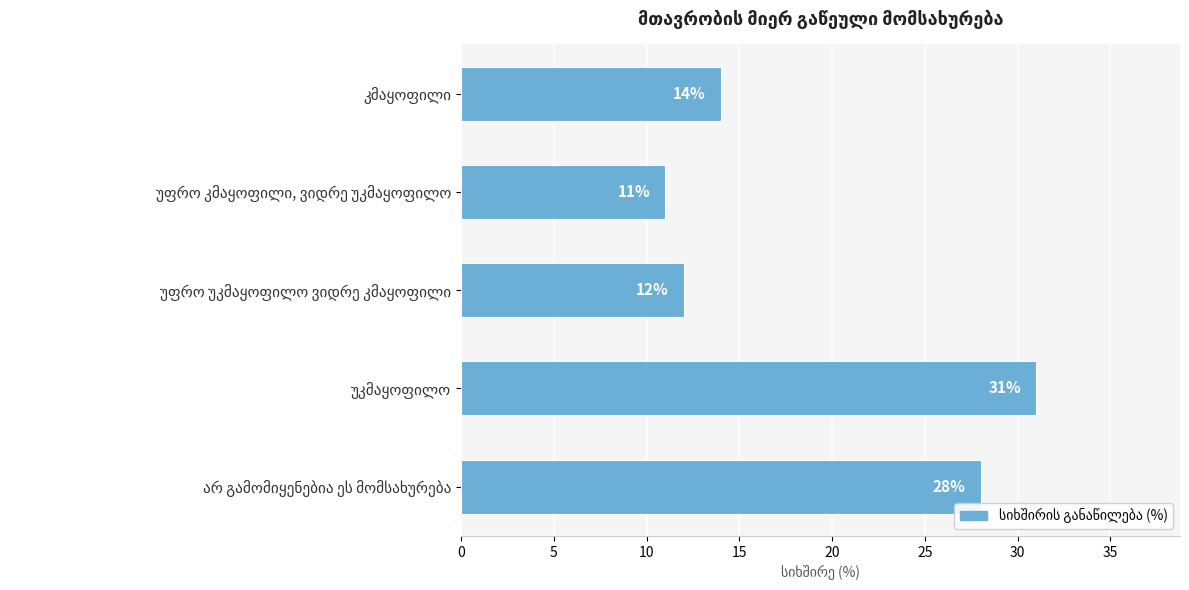

What is the minimum value shown in the chart?

11